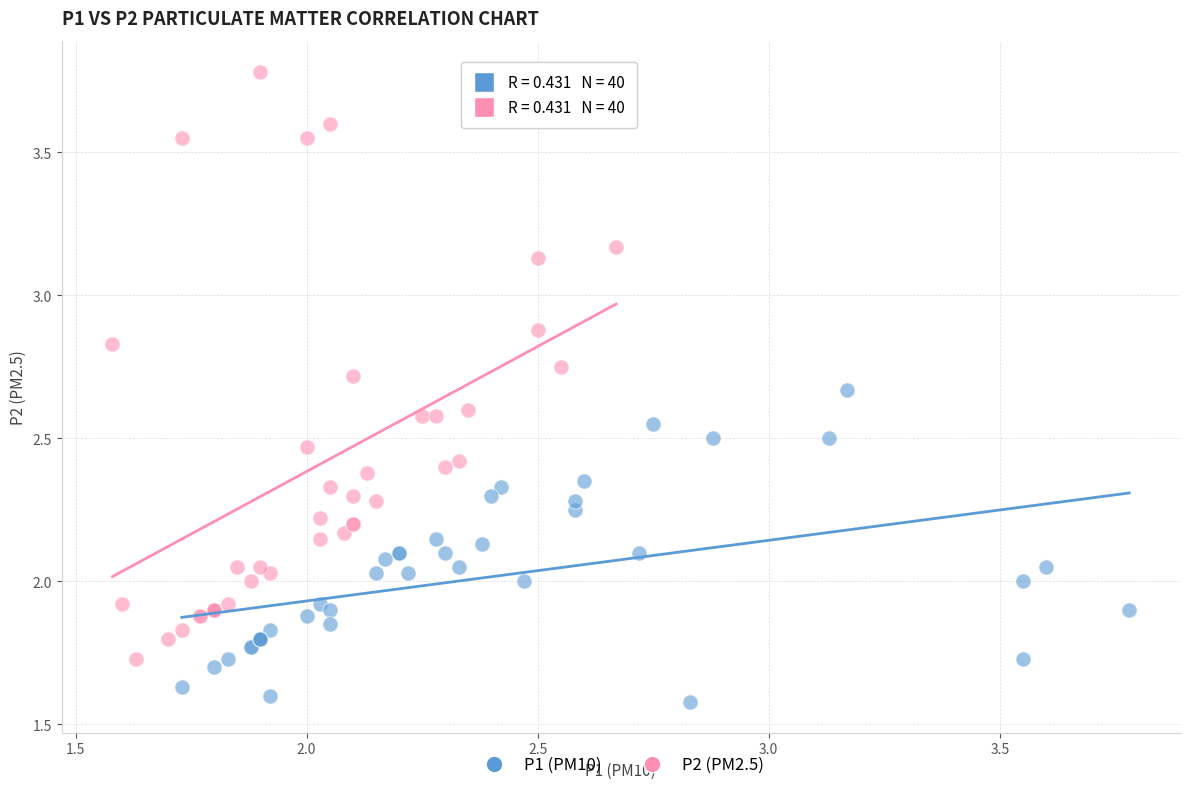

Which series contains the highest Y value?

P2 (PM2.5)